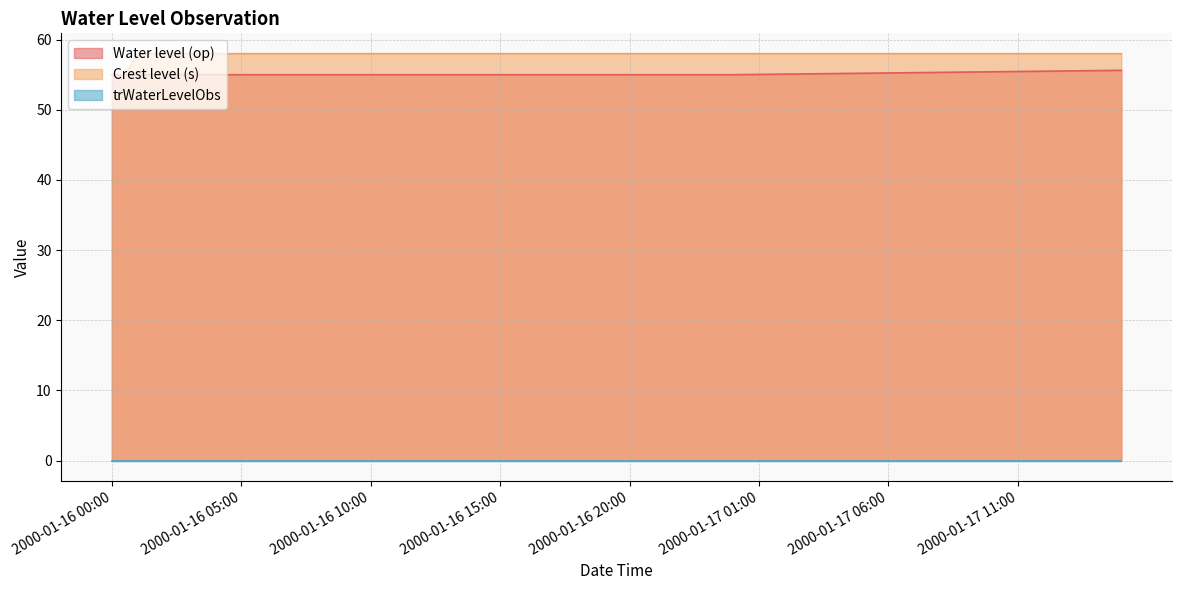

What is the label of the 19th point from the right?

2000-01-16 21:00